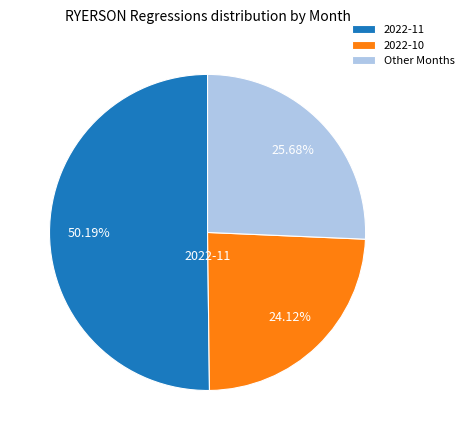

Which slice is the smallest?

2022-10